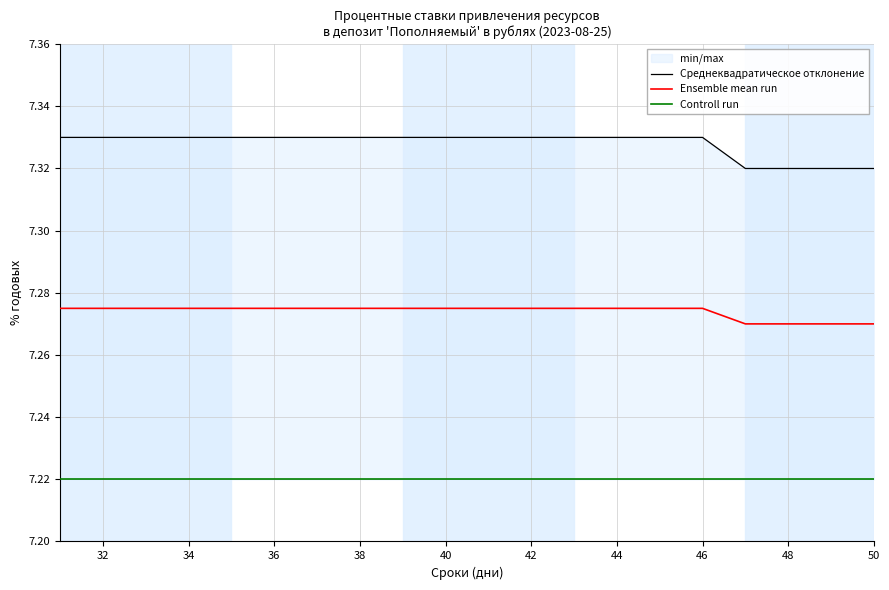

What position from the left is 32?

2